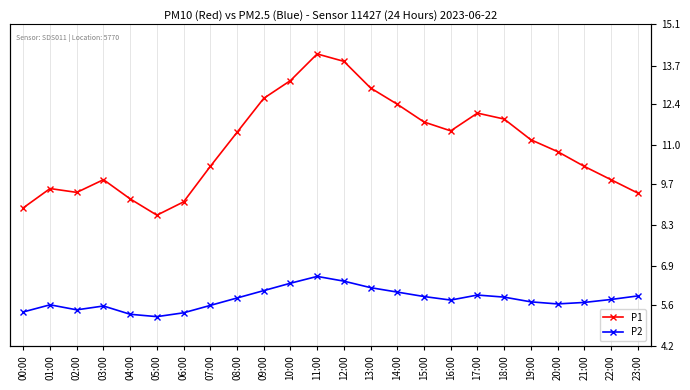

What is the label of the 3rd point from the right?

21:00